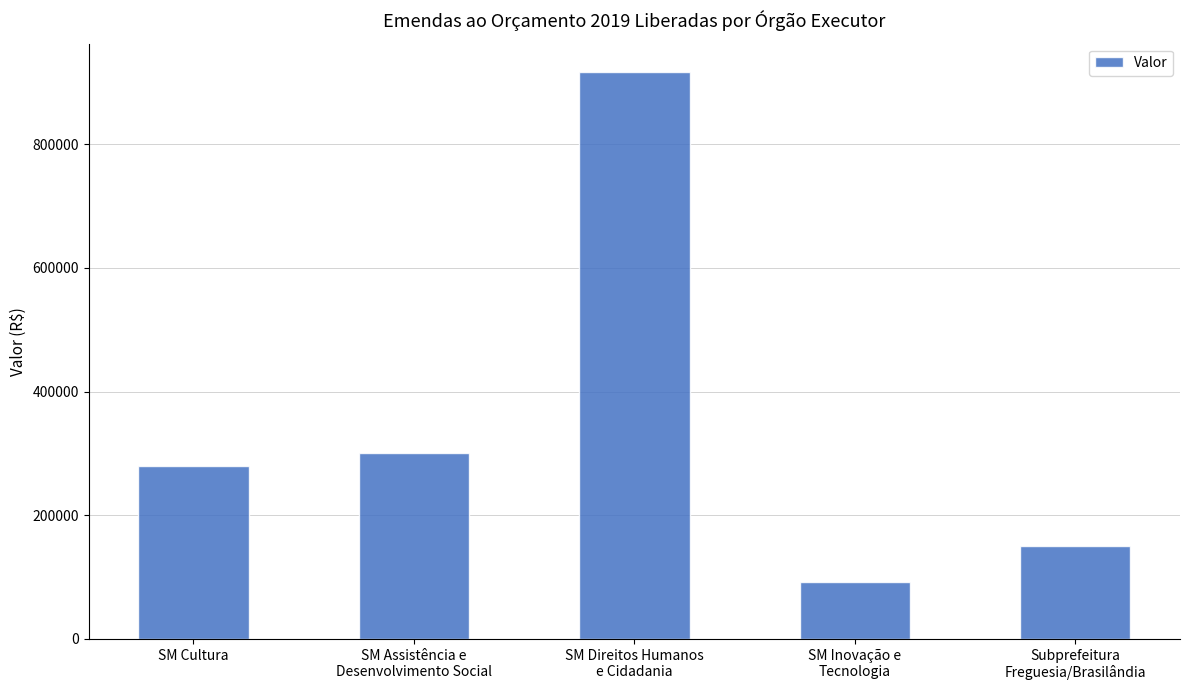

Between Subprefeitura
Freguesia/Brasilândia and SM Direitos Humanos
e Cidadania, which is larger?

SM Direitos Humanos
e Cidadania